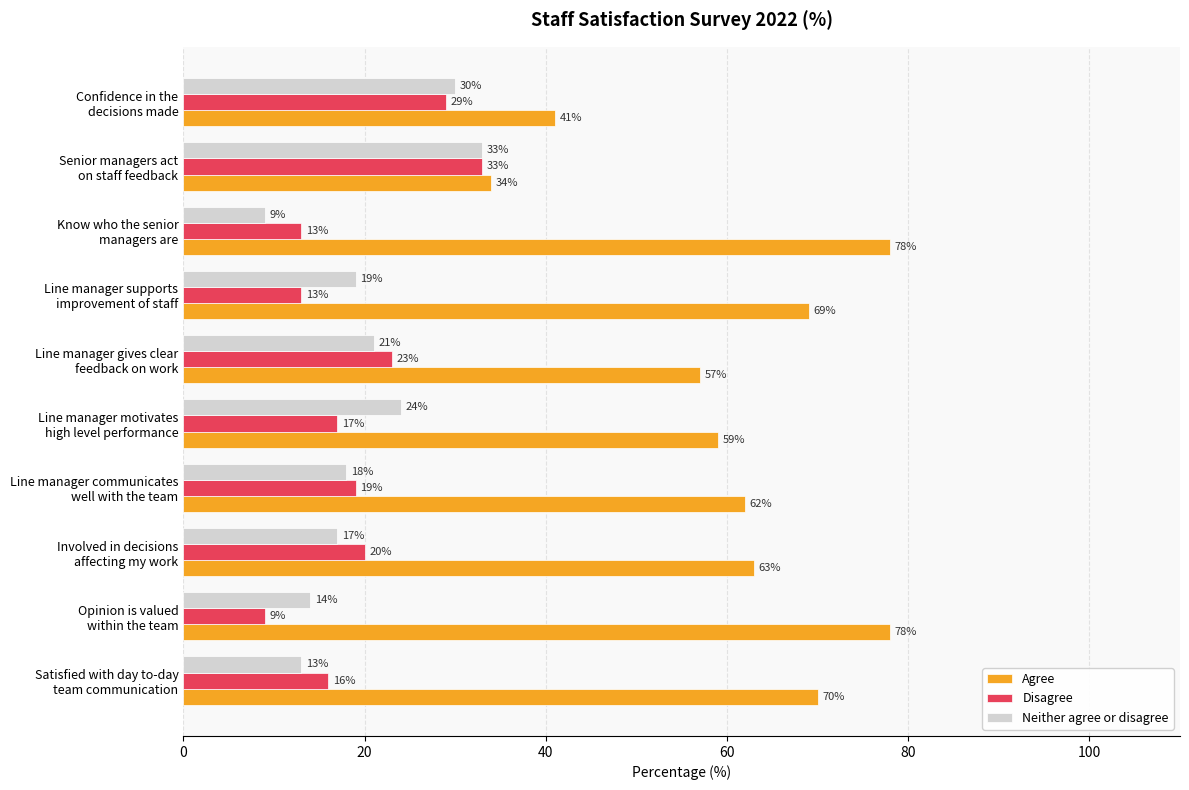

What is the difference between the maximum and second lowest values in the Agree series?

37